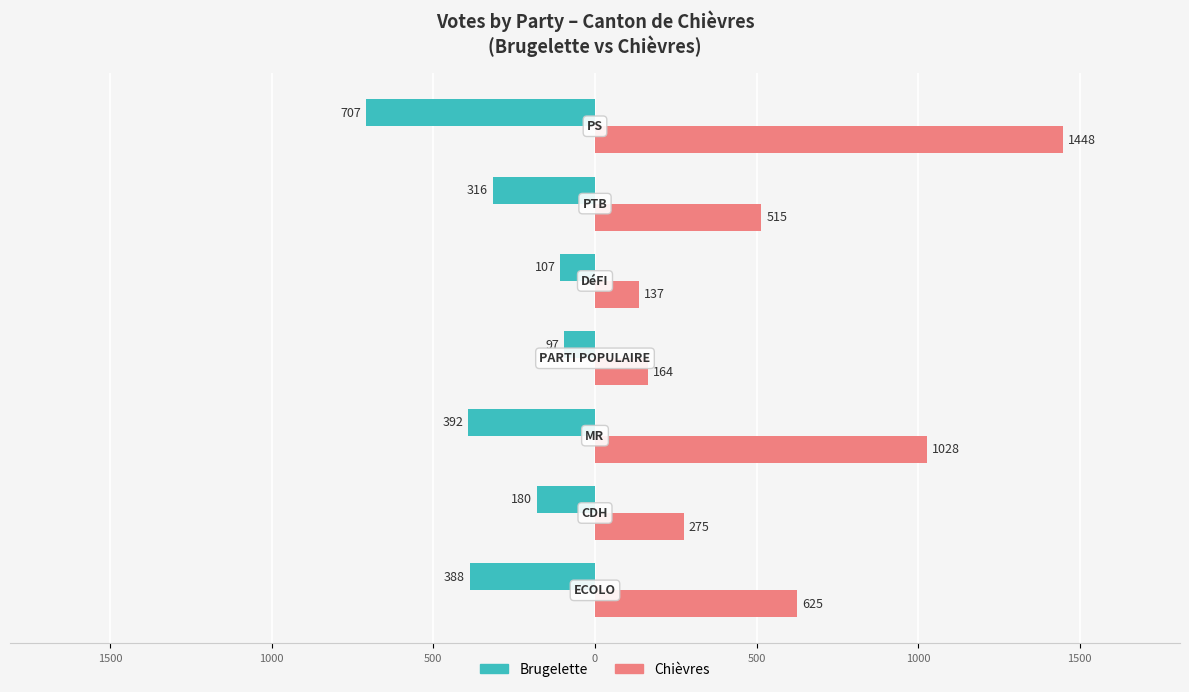

What are all the series names shown in the legend?

Brugelette, Chièvres